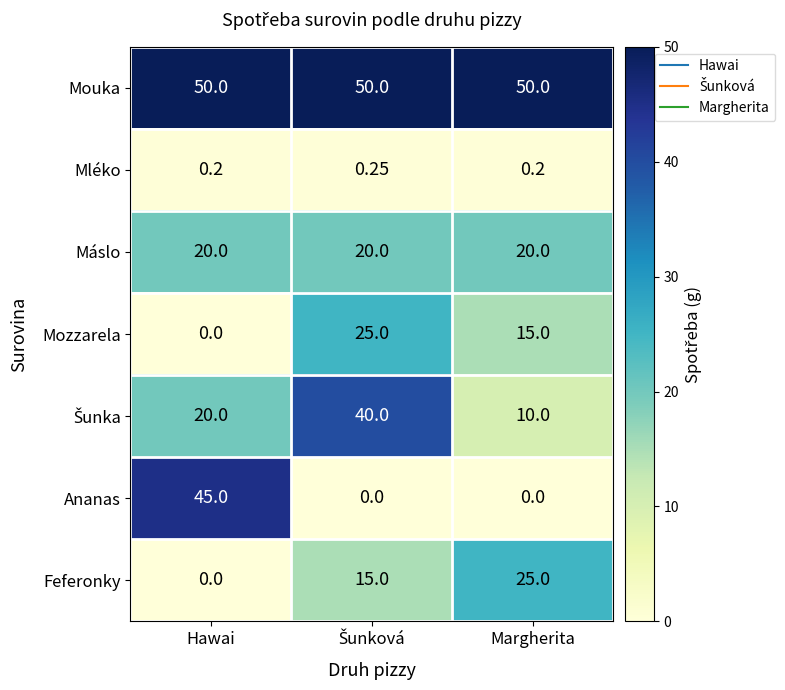

Which series has the largest total across all categories?

Mouka